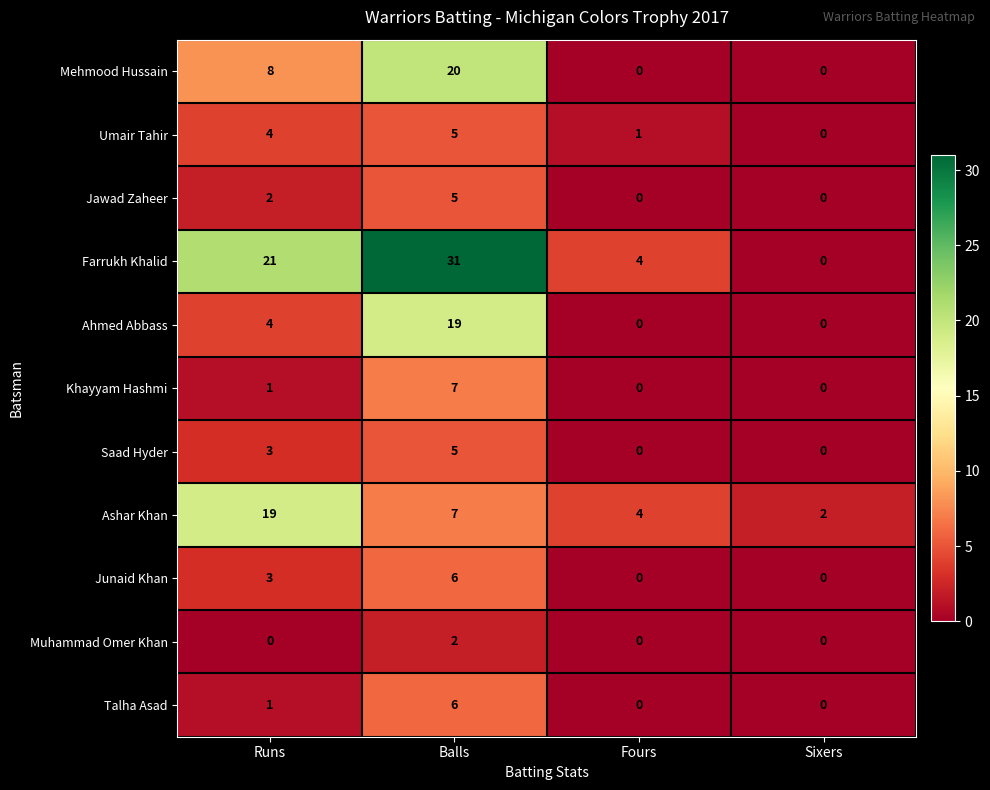

At which label does Ashar Khan first exceed 7?

Runs